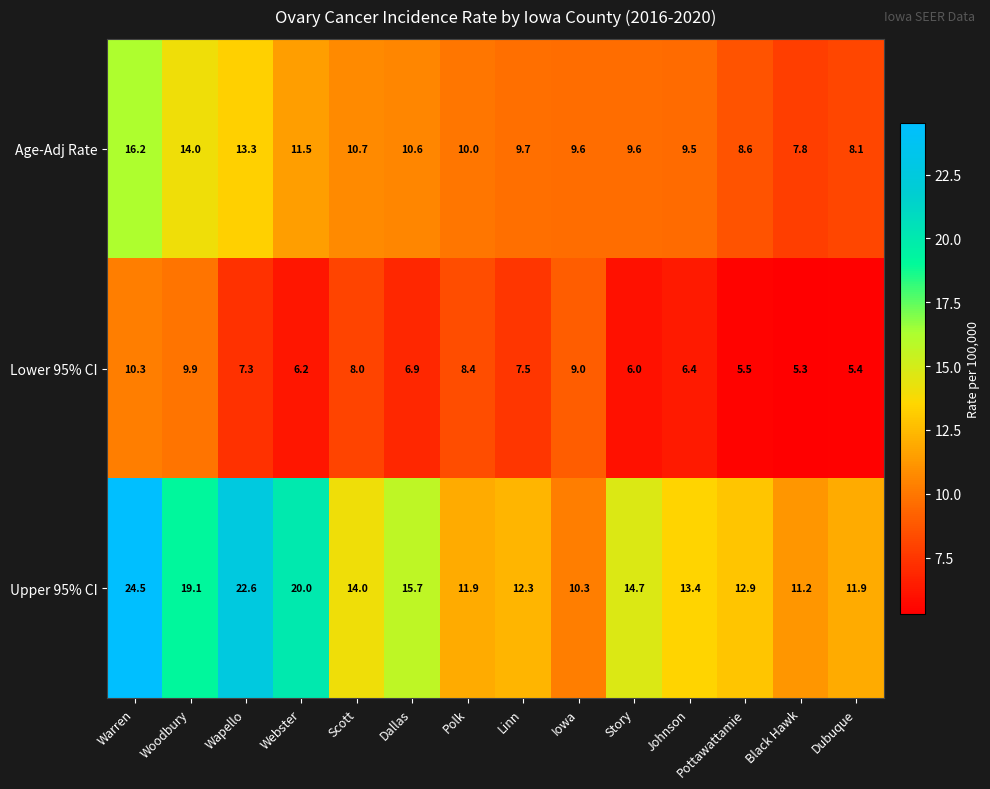

What is the average value of the Lower 95% CI series?

7.3